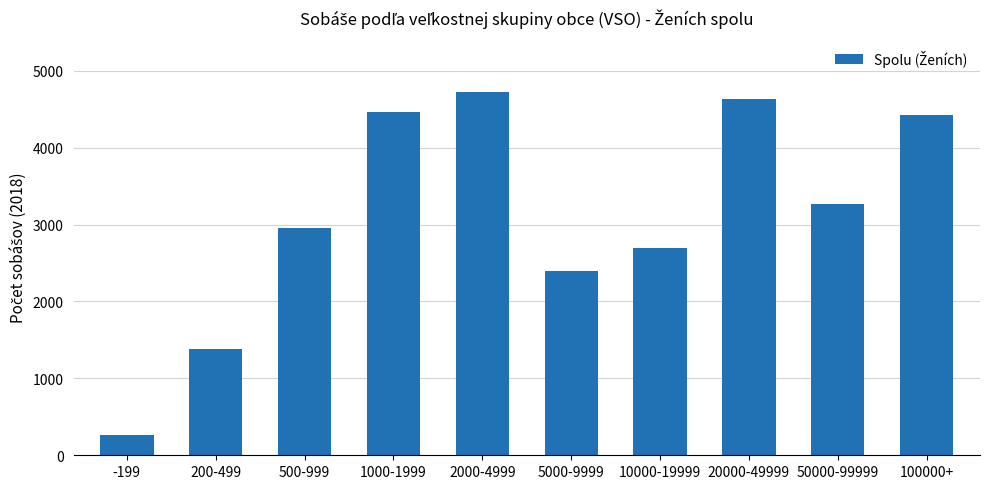

At which label is the value closest to 2489?

5000-9999